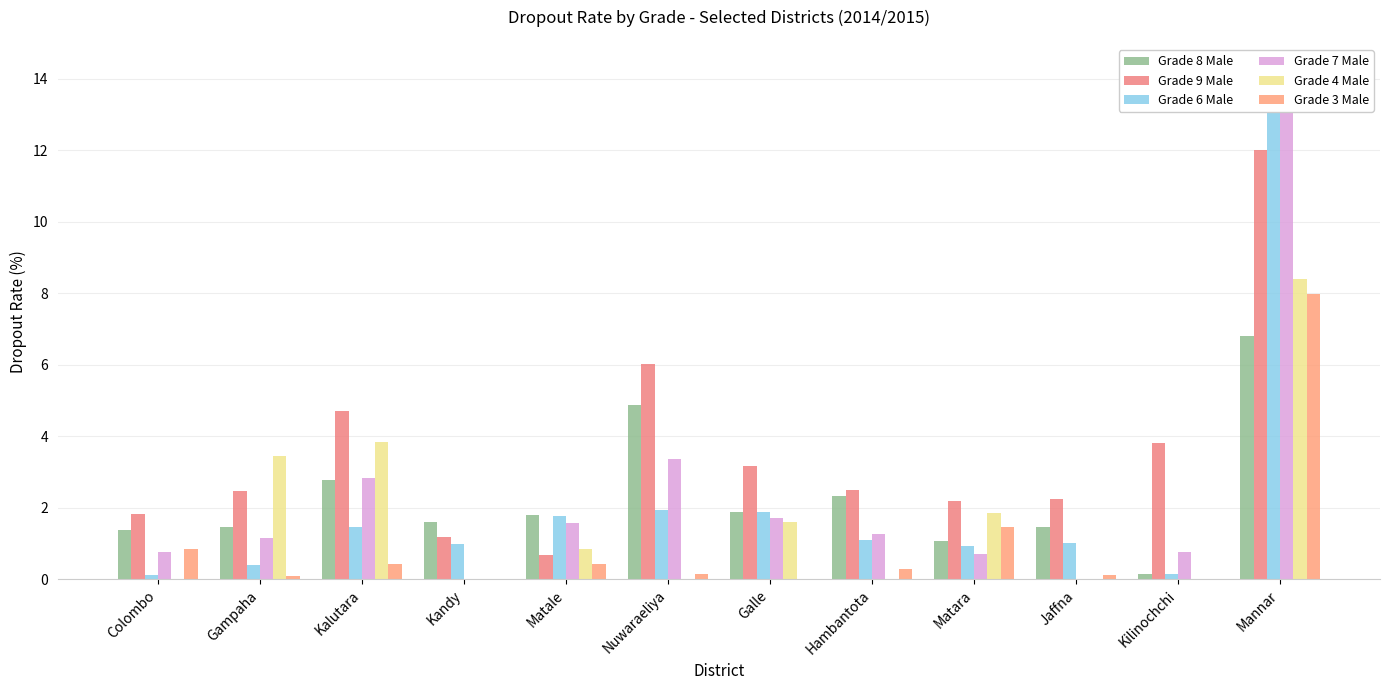

Are the bars grouped side by side (vs. stacked)?

Yes